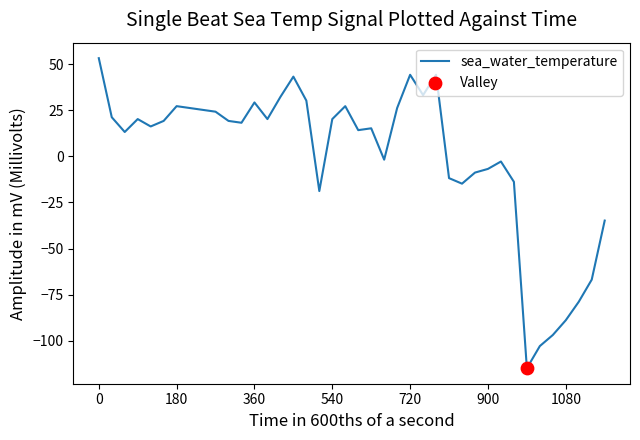

What is the difference between the maximum and minimum values?

168.0